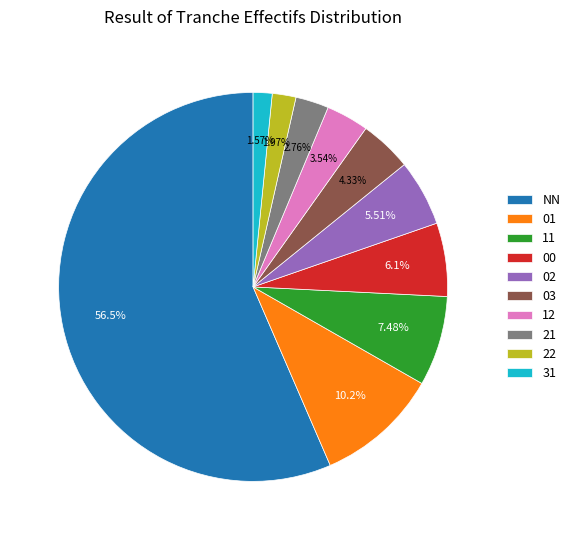

Does 11 represent more than half of the total?

No